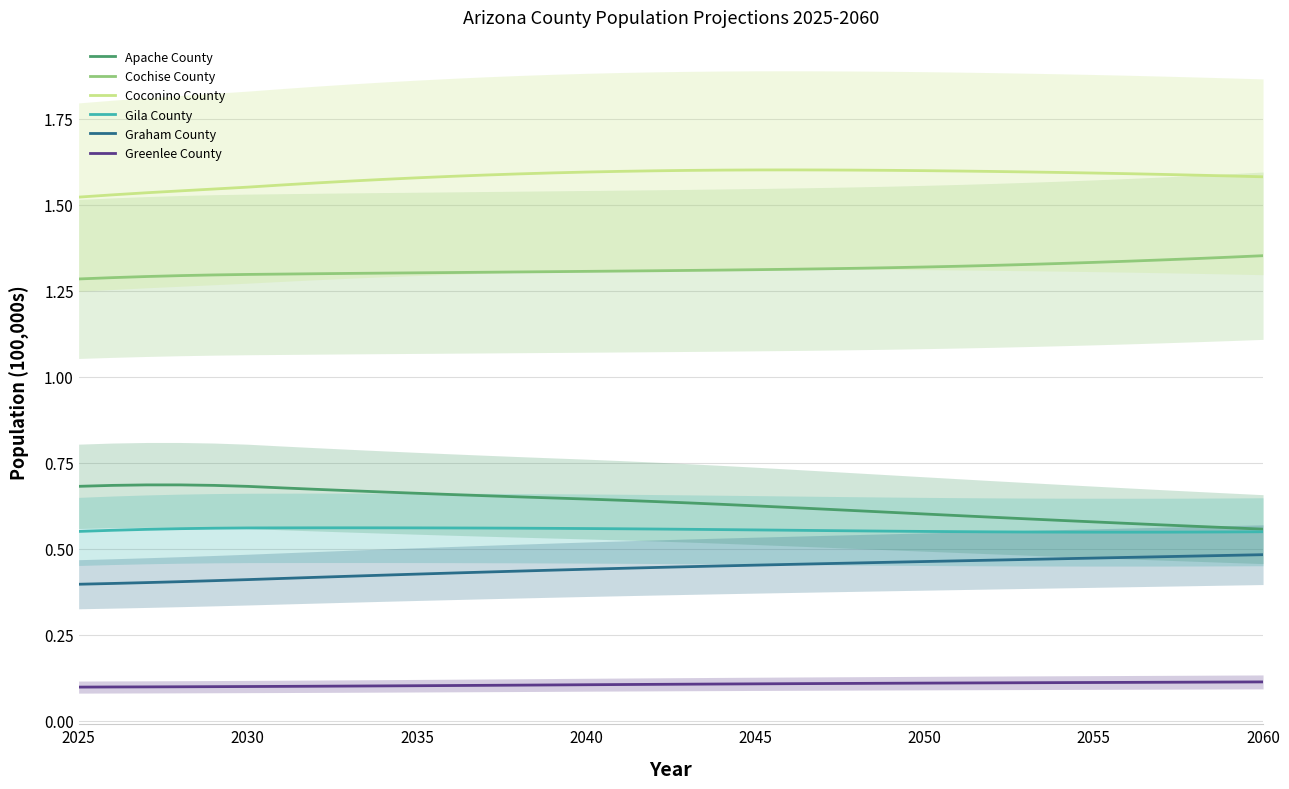

True or false: Graham County has more than 0 interior local peaks.

False